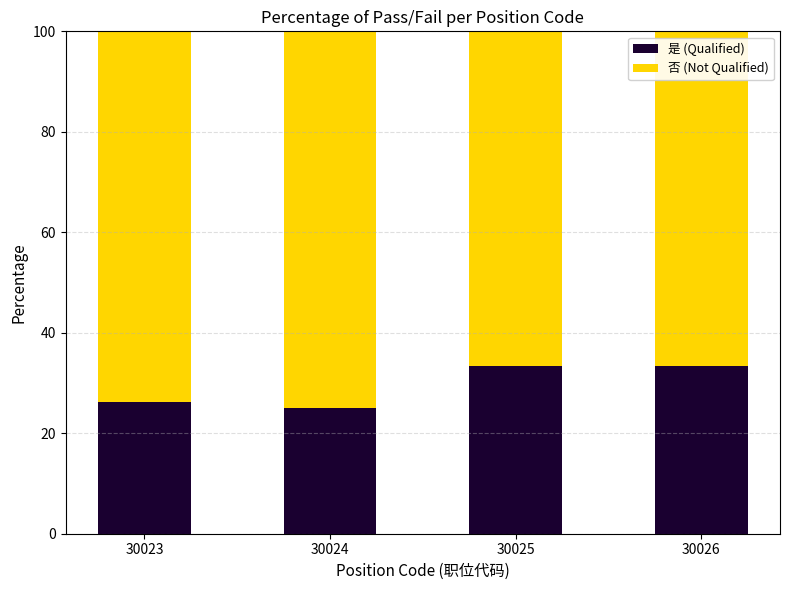

How many distinct data groups are displayed?

2